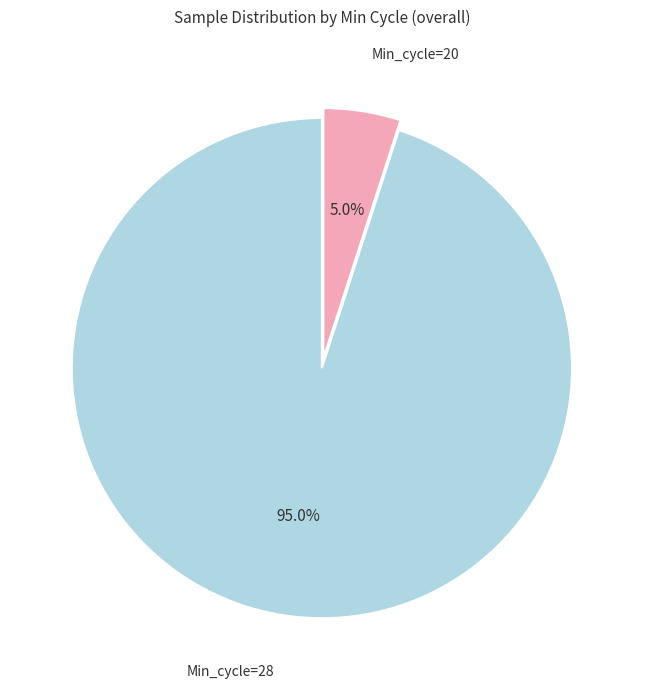

Rank the categories by value from lowest to highest.

Min_cycle=20, Min_cycle=28